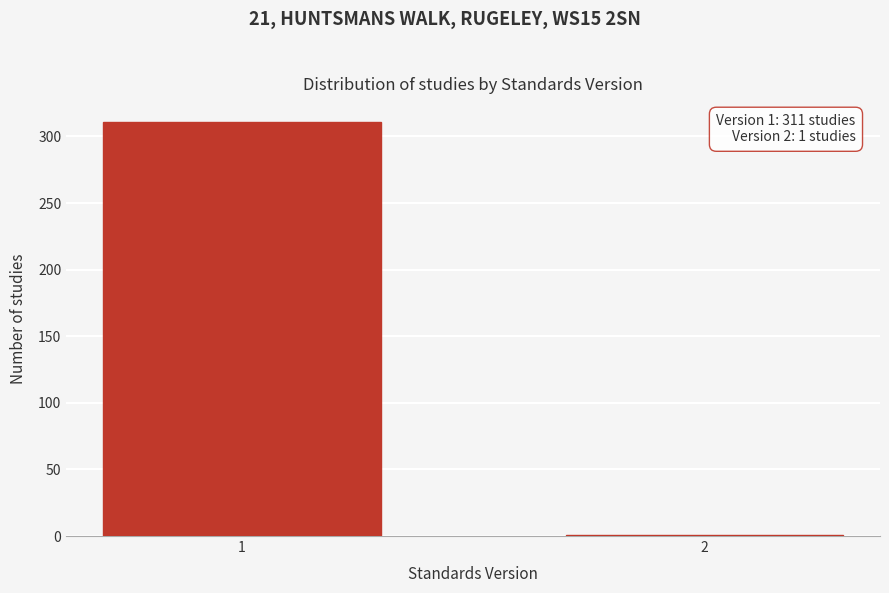

Reading right to left, transcribe all the data shown in this chart.

1	311